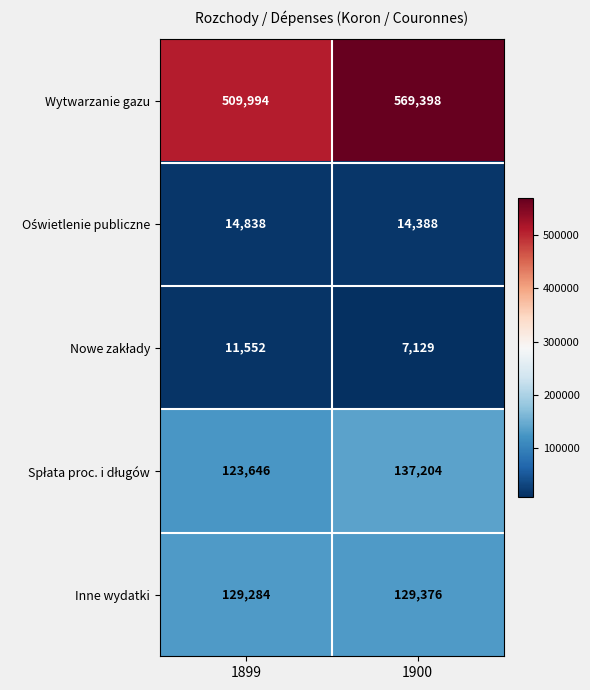

Which series changed the most between 1899 and 1900?

Wytwarzanie gazu